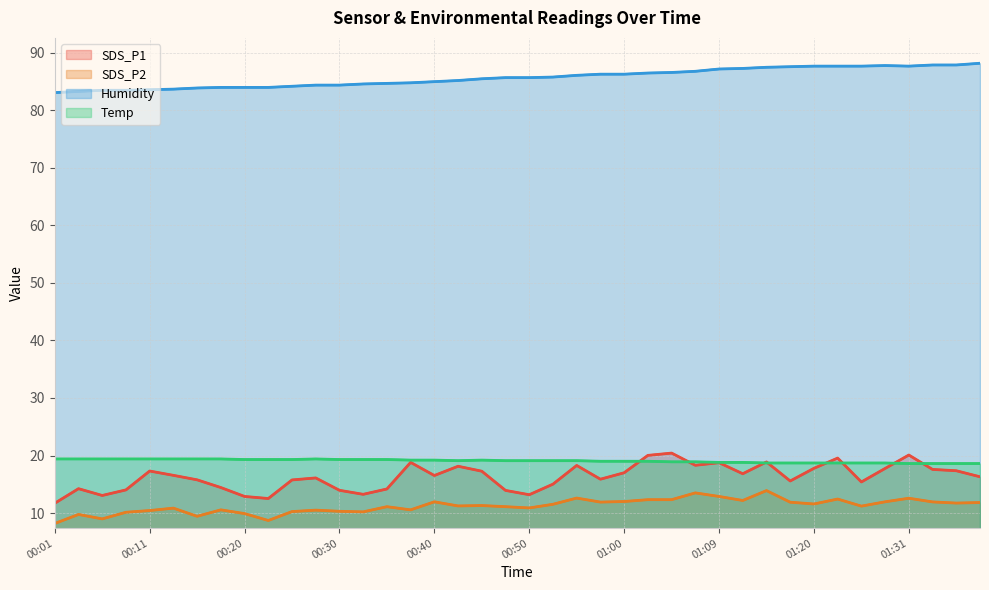

True or false: SDS_P2 and Temp cross at least once.

False